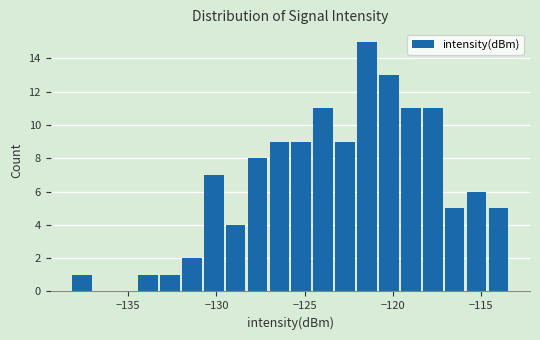

Around what value on the x-axis is the tallest bar? Give the approximate position of its centre, as read against the axis.

-121.5